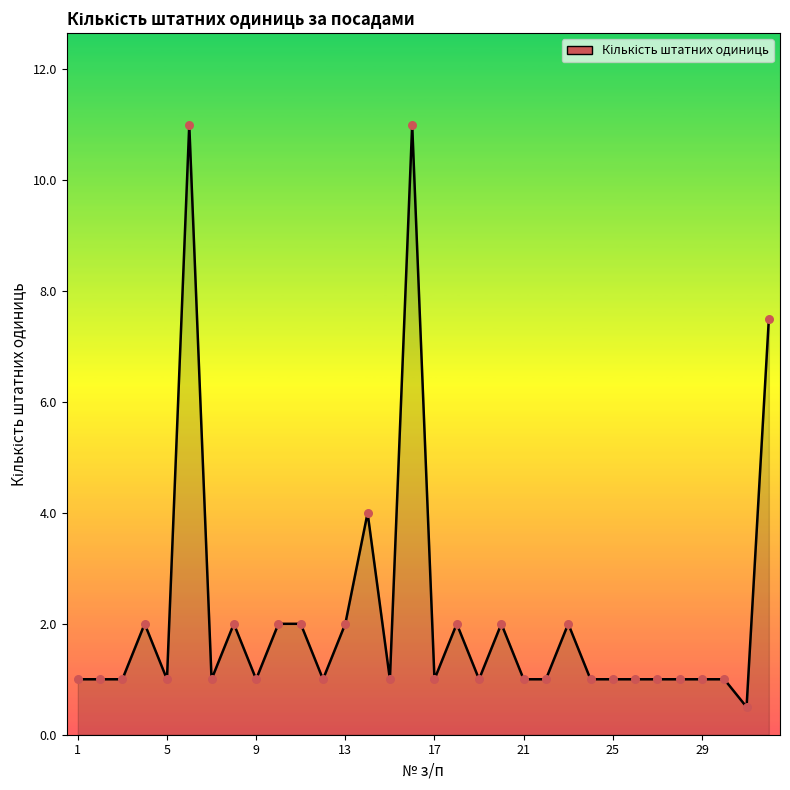

What is the difference between the maximum and minimum values?

10.5